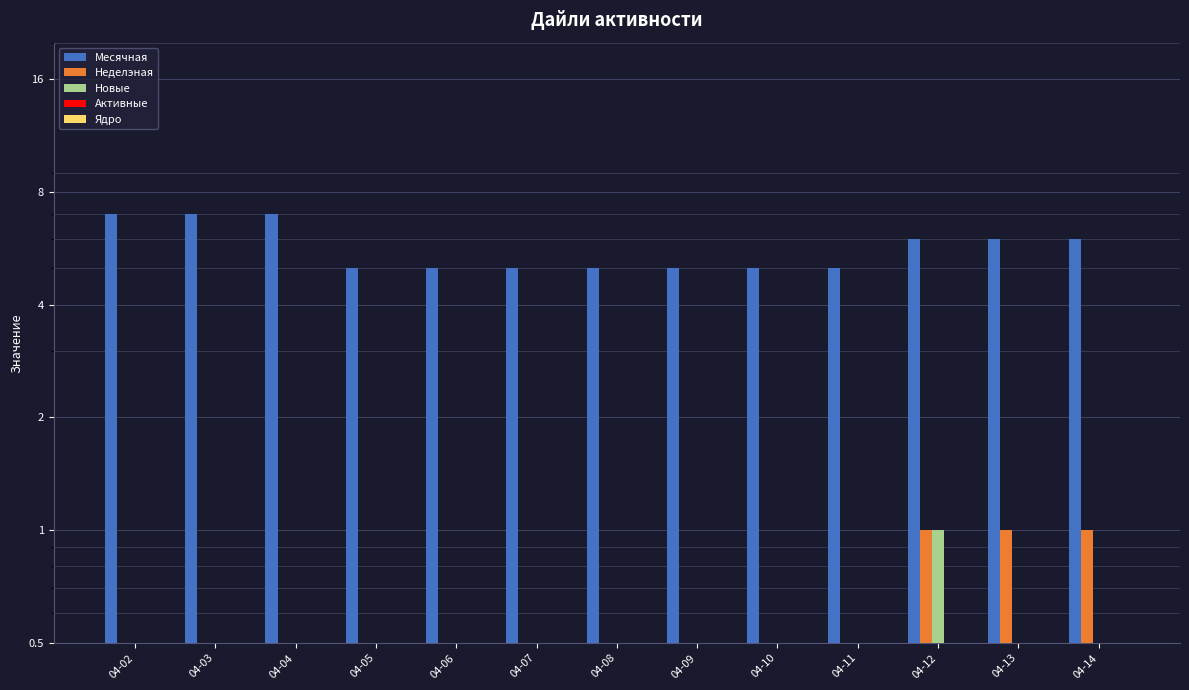

What is the highest value of the Месячная series?

7.0